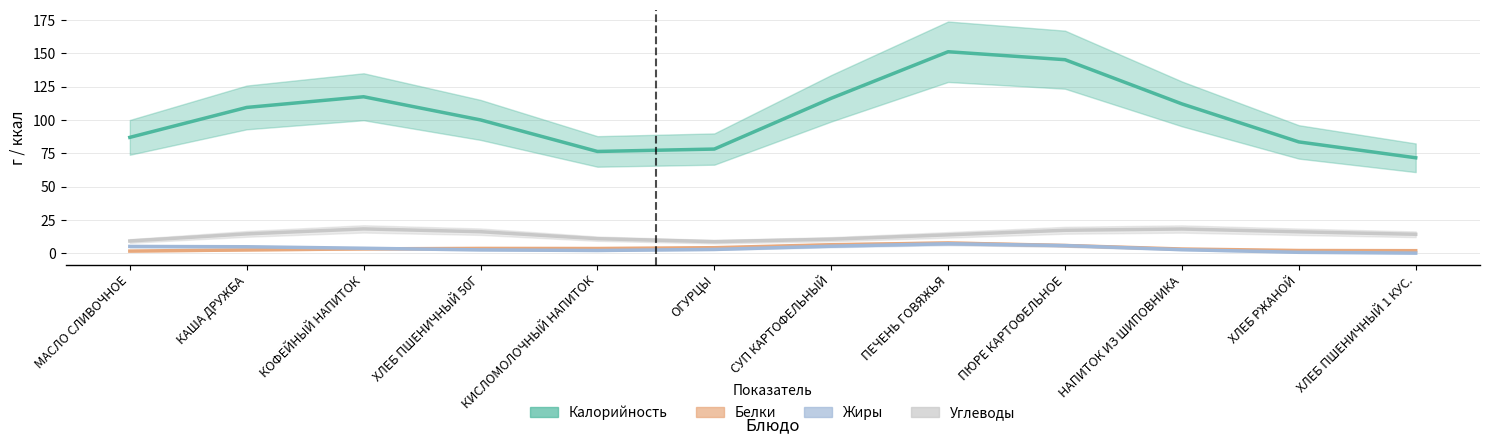

What is the difference between the Калорийность values at ХЛЕБ ПШЕНИЧНЫЙ 50Г and НАПИТОК ИЗ ШИПОВНИКА?

12.0